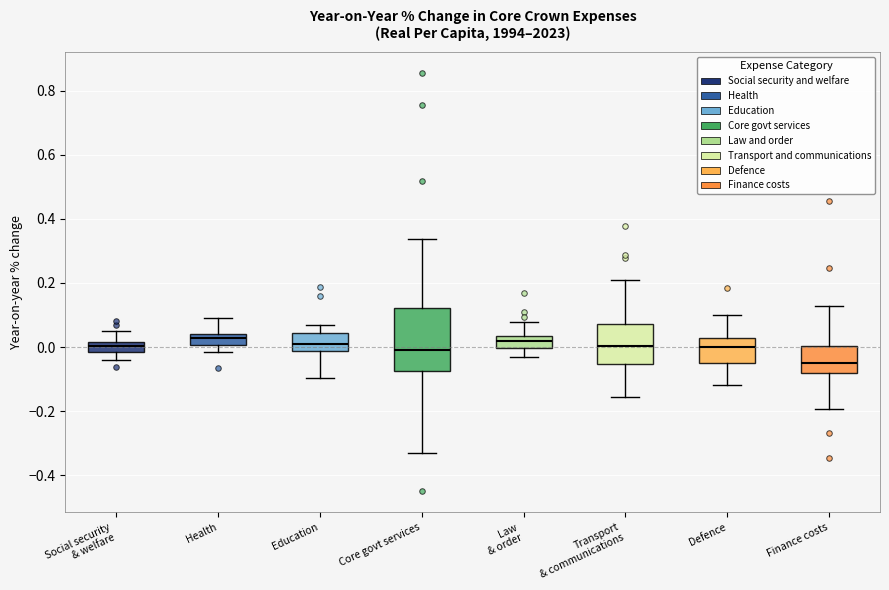

Reading left to right, read every box against the y-axis: the position of its median line, the range the box covers, and the ends of its whiskers. The values are not printed on the chart, so give them approximately, as read against the axis.

Social security & welfare: median 0.00, box -0.02 to 0.02, whiskers -0.04 to 0.04
Health: median 0.02, box 0.00 to 0.04, whiskers -0.02 to 0.08
Education: median 0.00, box -0.02 to 0.04, whiskers -0.10 to 0.06
Core govt services: median -0.02, box -0.08 to 0.12, whiskers -0.34 to 0.34
Law & order: median 0.02, box 0.00 to 0.04, whiskers -0.04 to 0.08
Transport & communications: median 0.00, box -0.06 to 0.08, whiskers -0.16 to 0.22
Defence: median 0.00, box -0.04 to 0.02, whiskers -0.12 to 0.10
Finance costs: median -0.06, box -0.08 to 0.00, whiskers -0.20 to 0.12